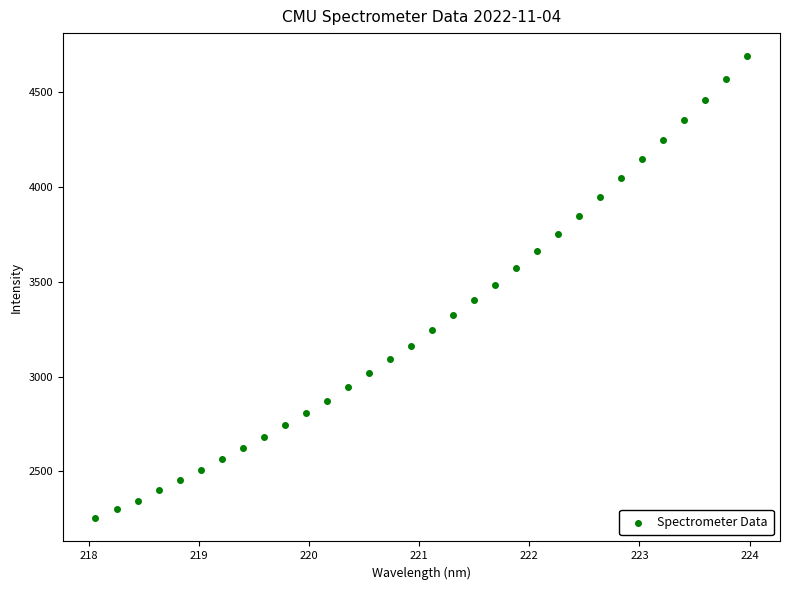

What is the range of X values (max minus min)?

5.9